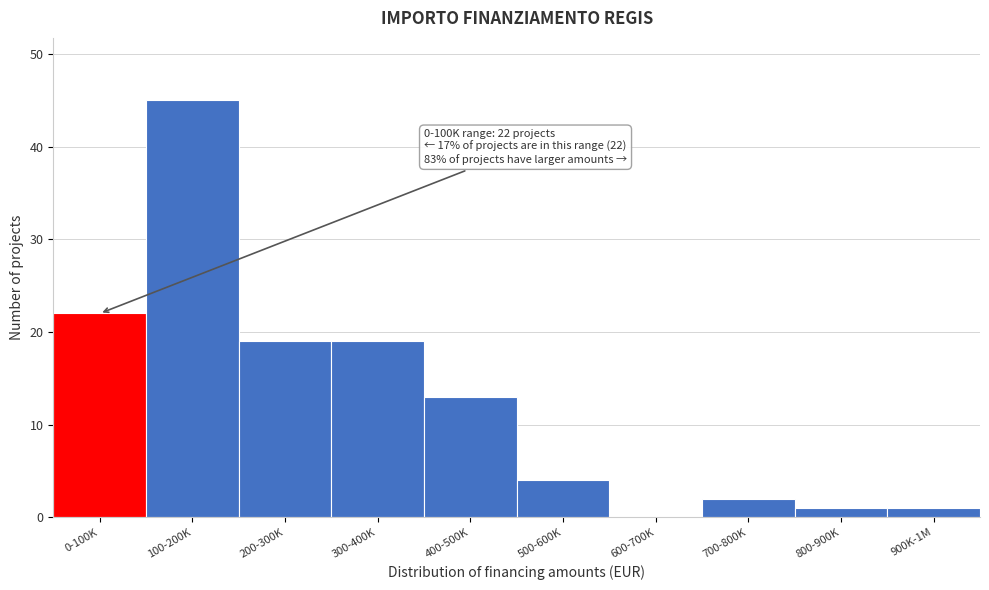

Reading right to left, list all the values displayed in this chart.

900K-1M=1	800-900K=1	700-800K=2	600-700K=0	500-600K=4	400-500K=13	300-400K=19	200-300K=19	100-200K=45	0-100K=22